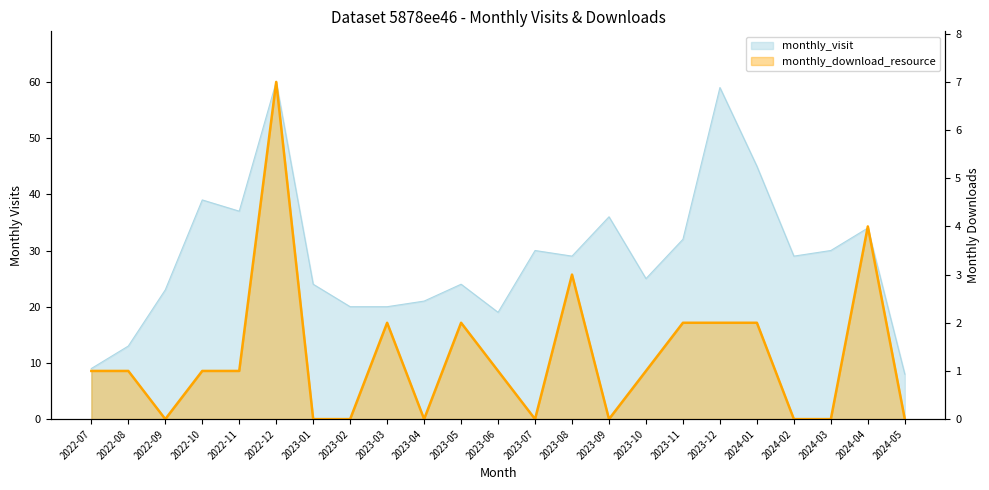

At which label does monthly_visit reach its peak?

2022-12